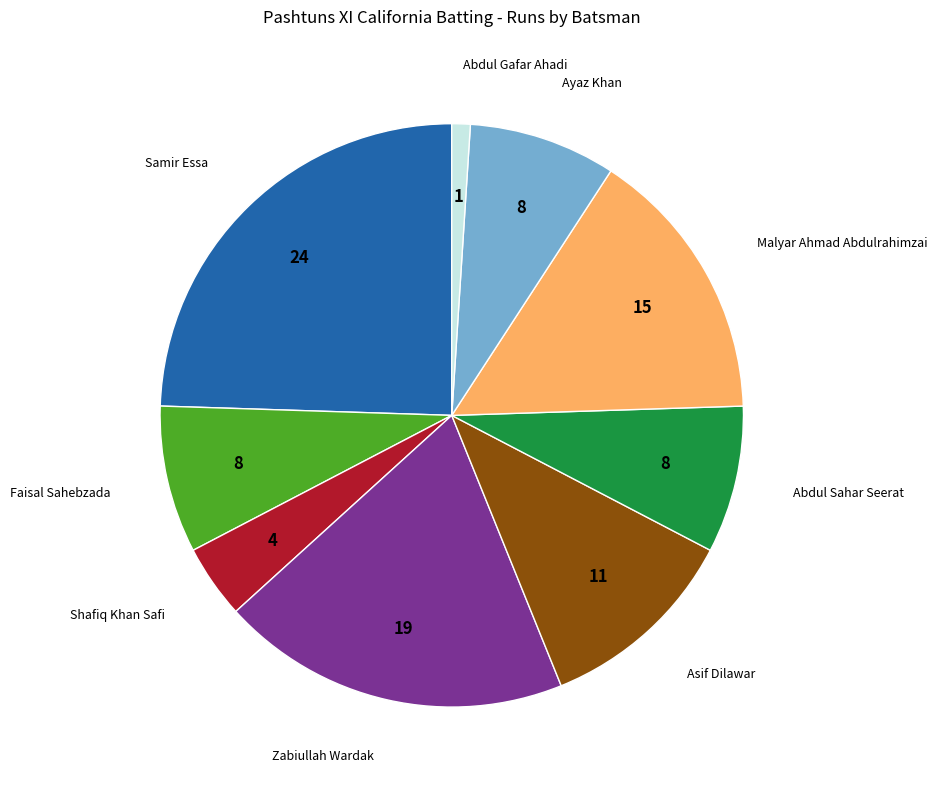

Is there a majority slice in this chart?

No